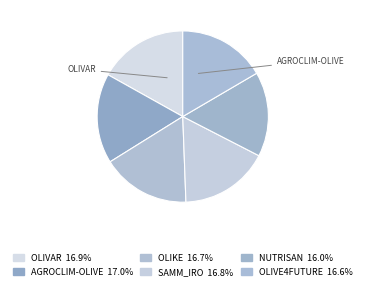

How many slices are in this pie chart?

6